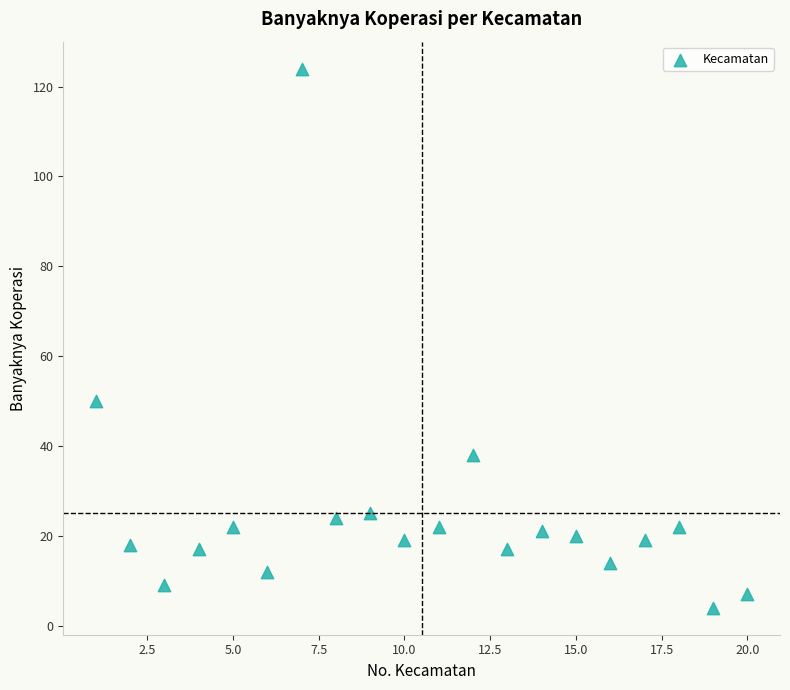

What is the range of Y values (max minus min)?

120